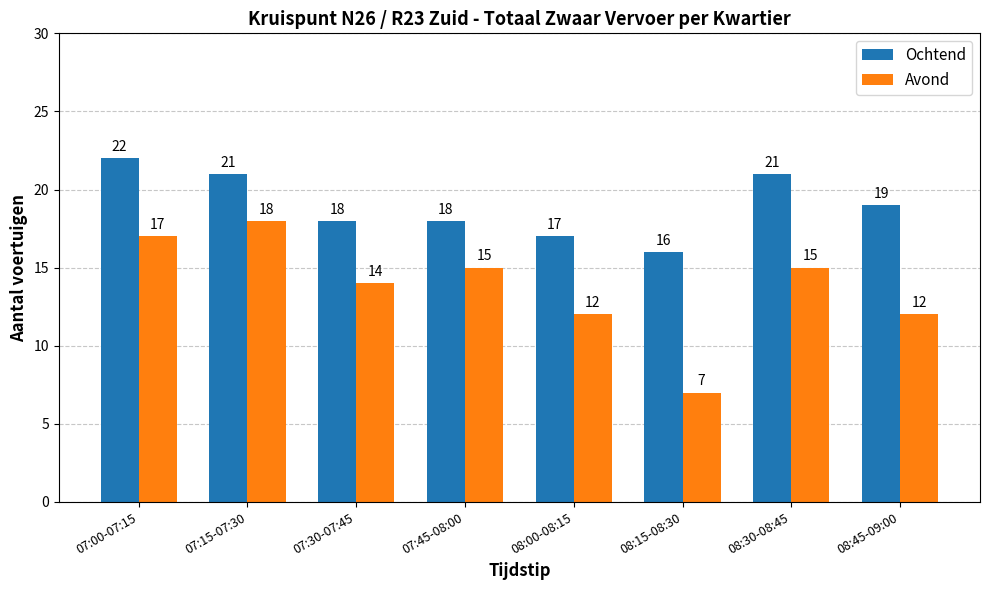

What is the sum of the Avond values at 07:00-07:15 and 07:45-08:00?

32